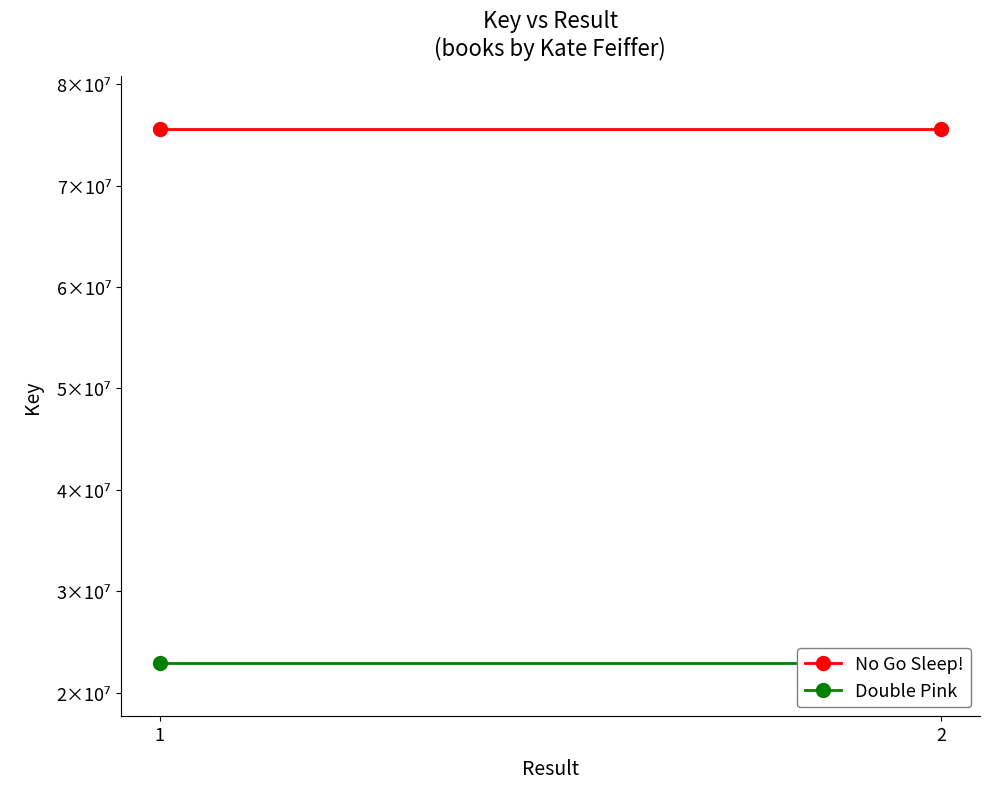

Which series changed the most between 1 and 2?

No Go Sleep!